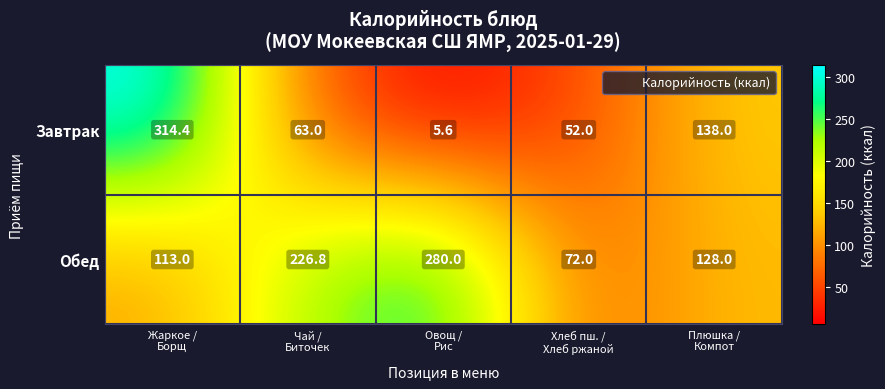

At how many categories does at least one series exceed 269?

2